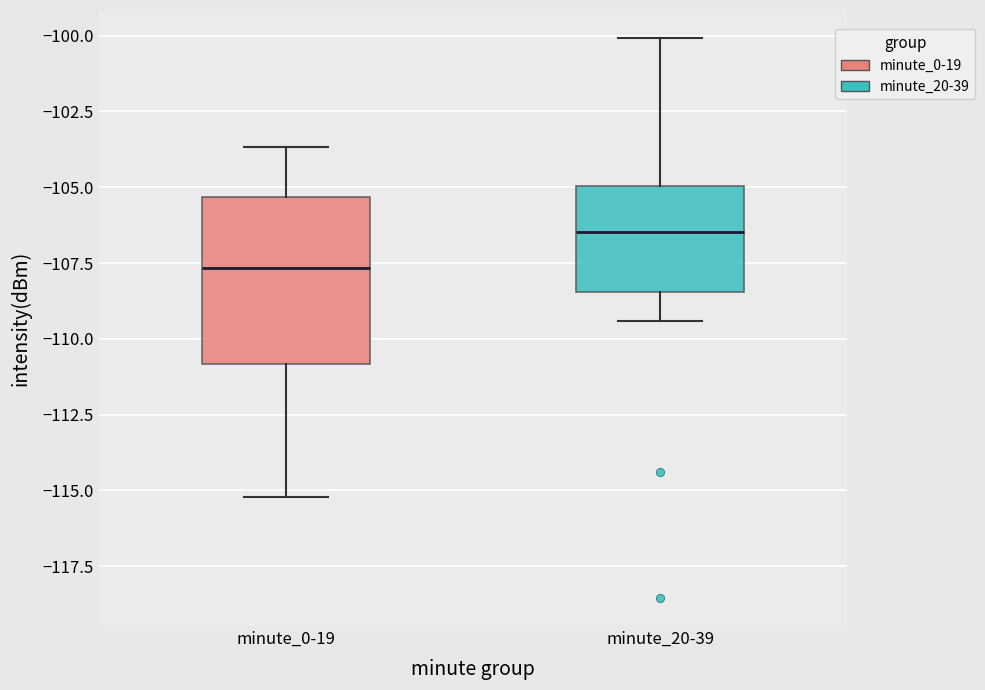

Which box is the tallest, from its lower edge to its upper edge?

minute_0-19